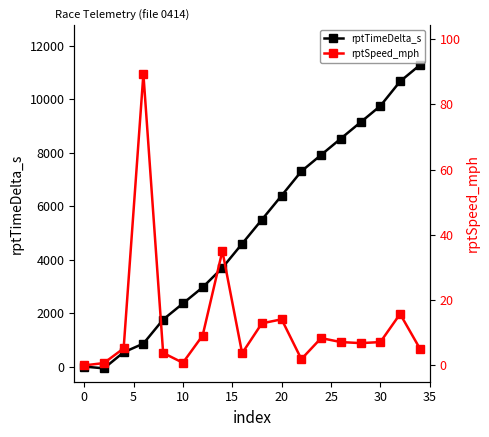

How many data points does each series have?

18